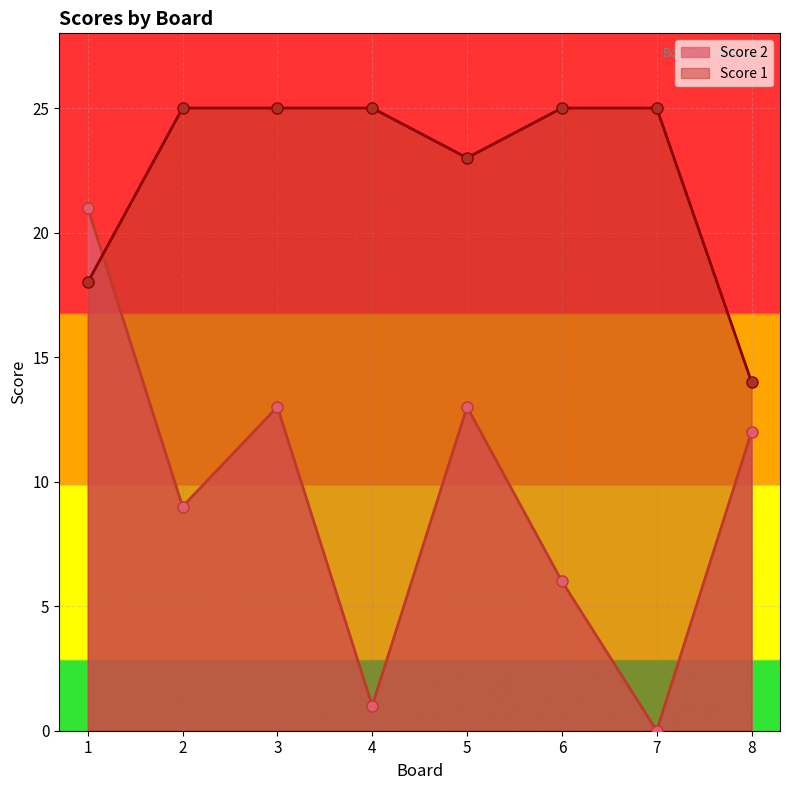

Which series changed the most between 1 and 2?

Score 2